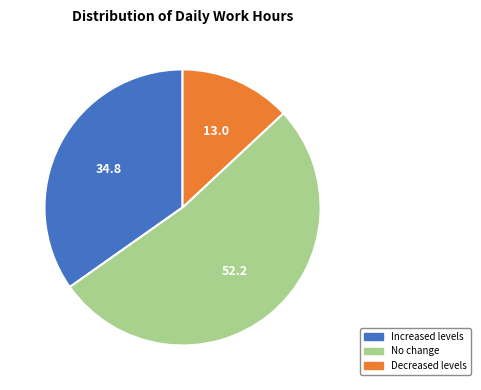

Does any single category account for the majority?

Yes